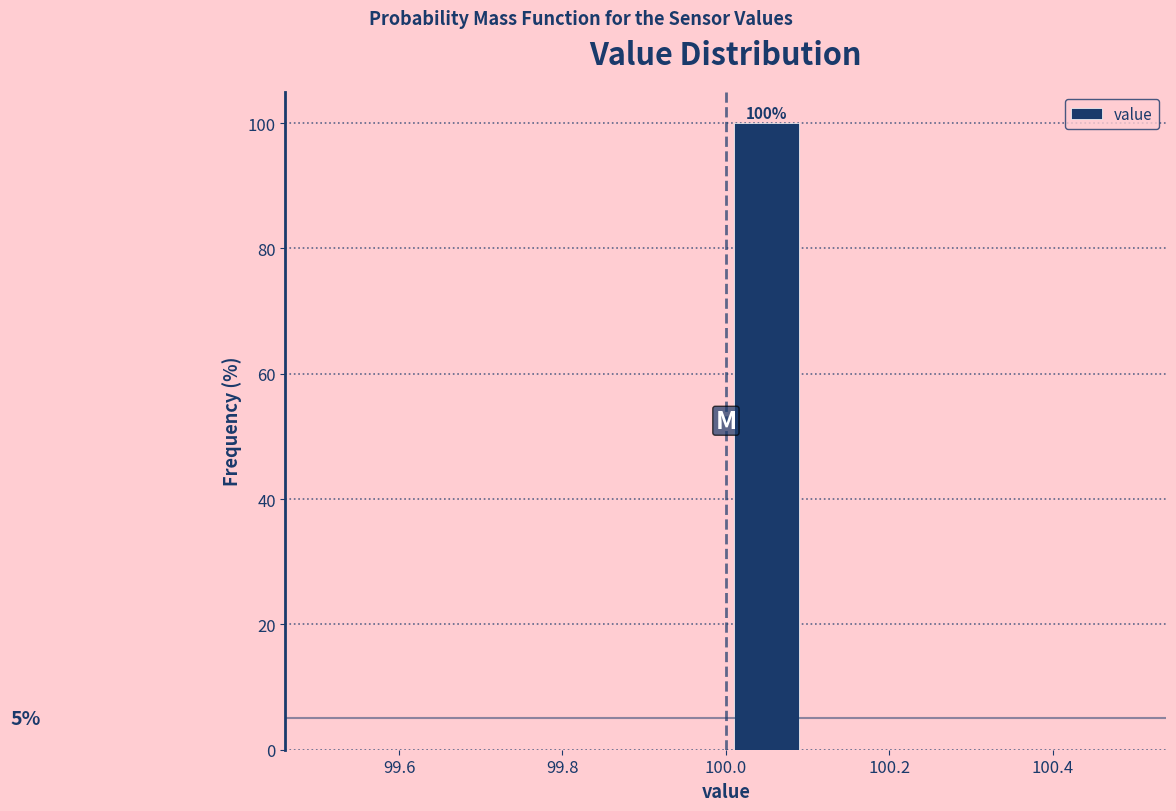

Over which range of the x-axis is the bar tallest?

100.0 to 100.1